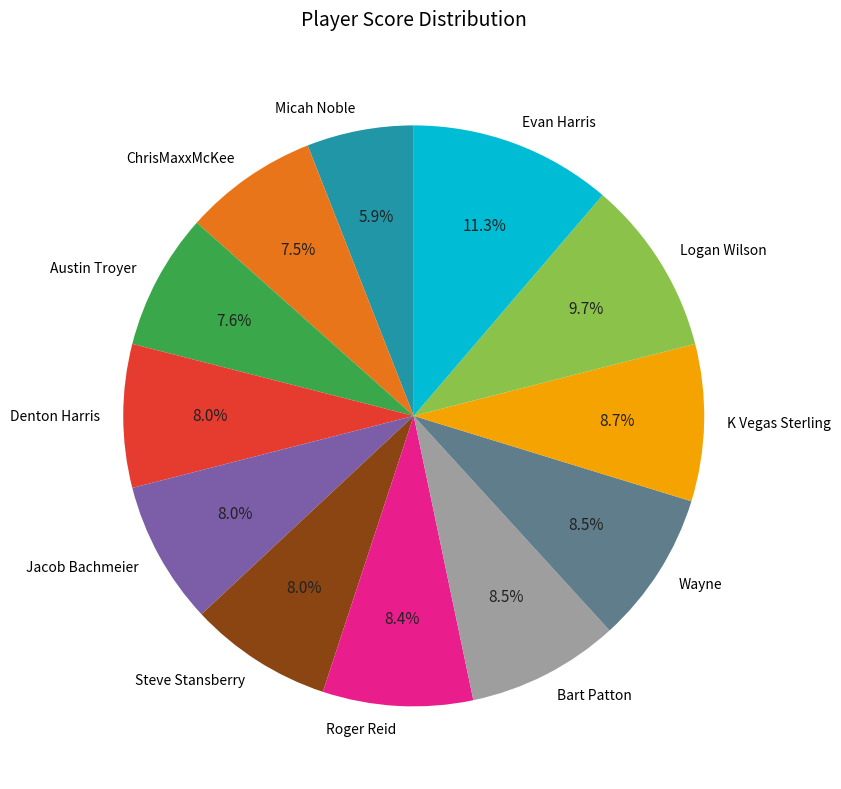

Do Steve Stansberry and Denton Harris together represent more than half of the pie?

No